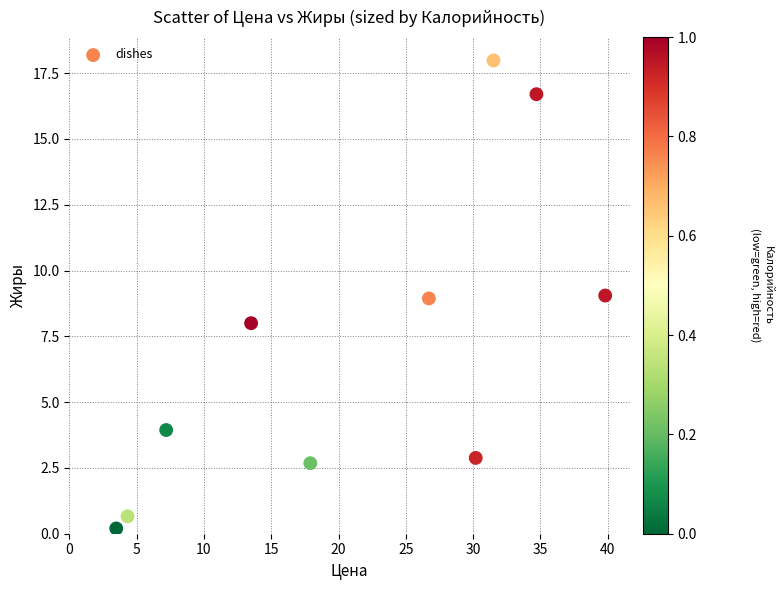

What is the range of Y values (max minus min)?

17.8